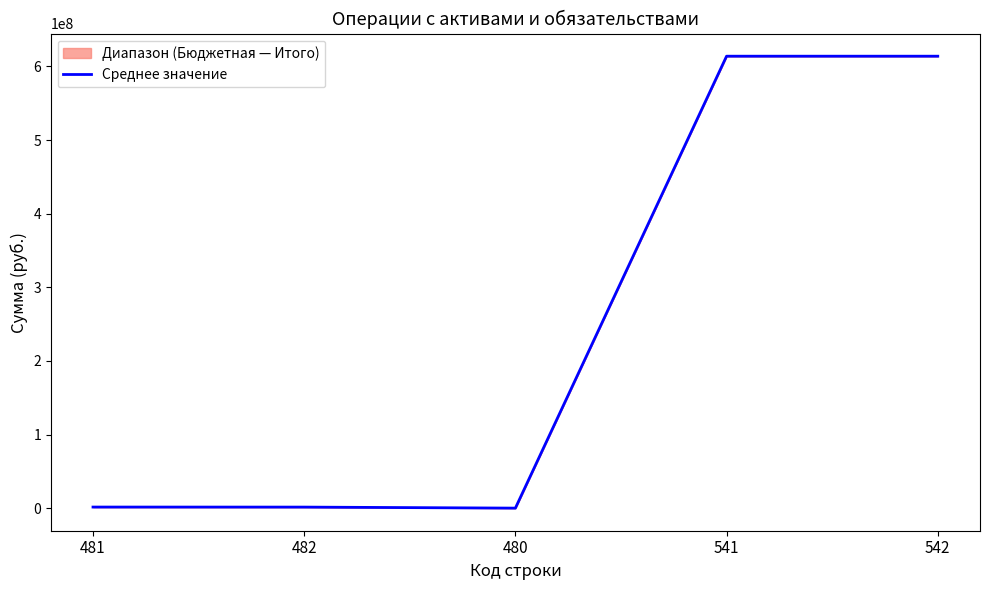

What is the sum of all values?

1230987619.9